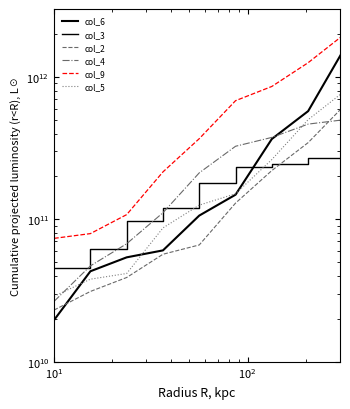

How many values in the col_3 series are below 180117352833?

4